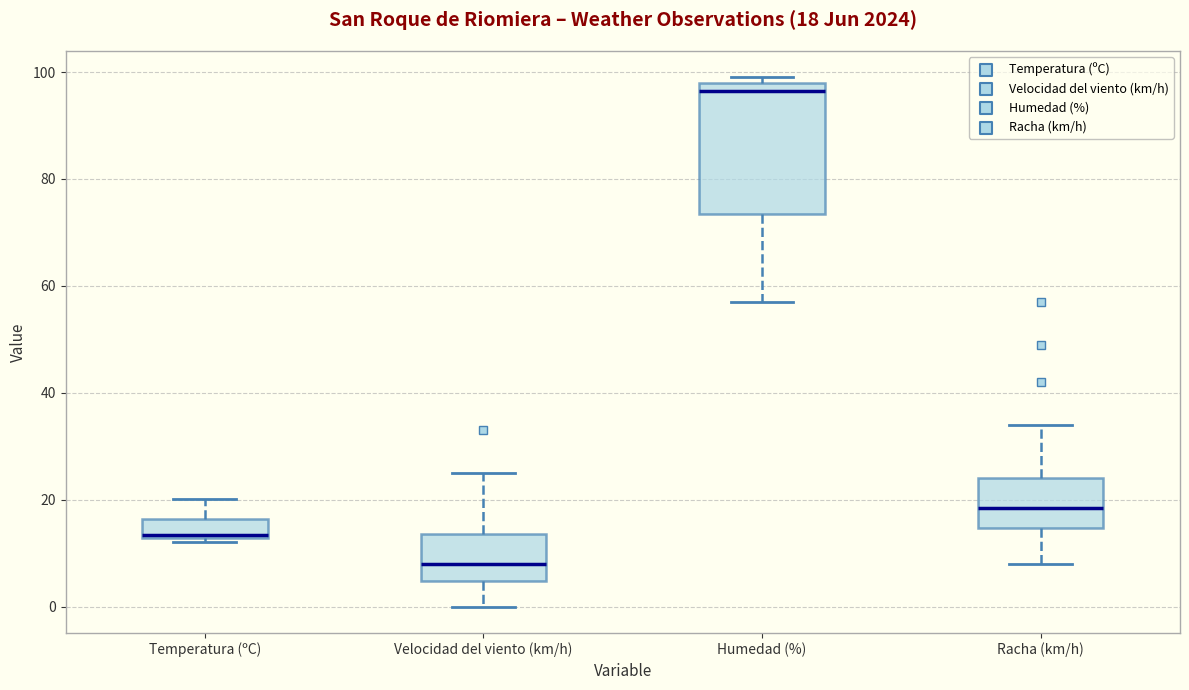

Which box's median line is the highest?

Humedad (%)